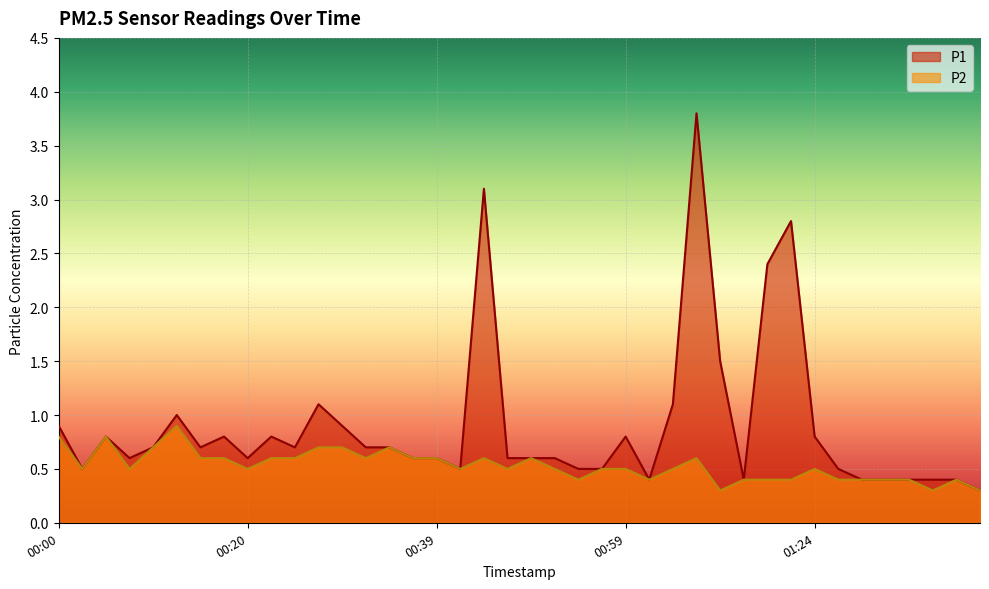

What is the approximate value of P1 at 00:30?

0.9